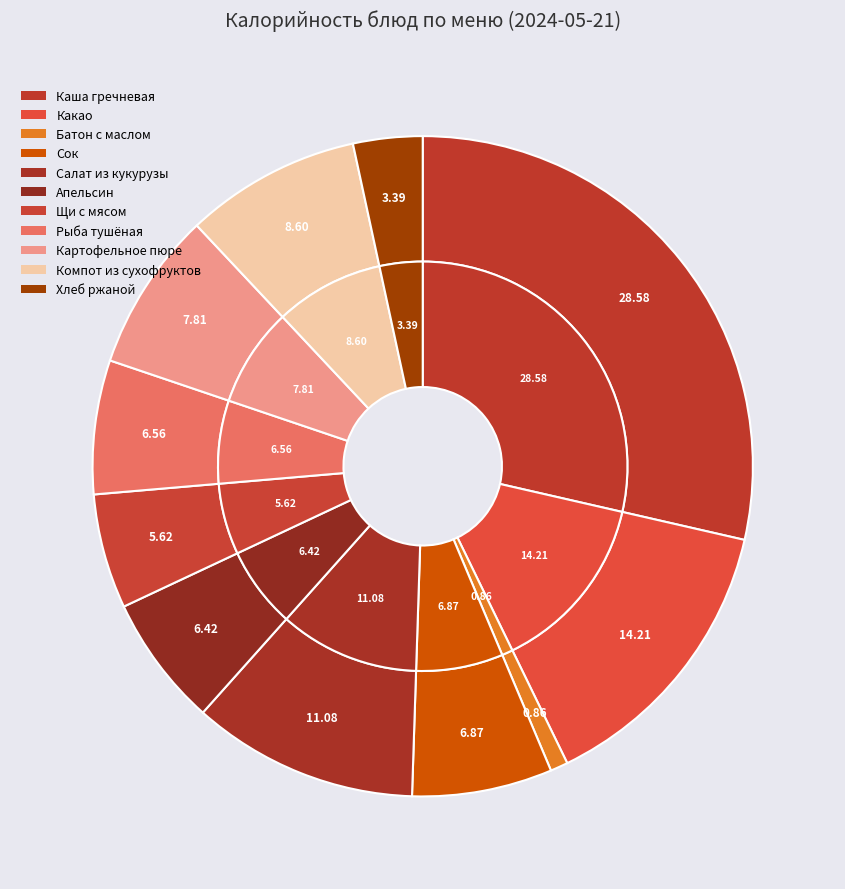

Which category has the biggest portion of the pie?

Каша гречневая